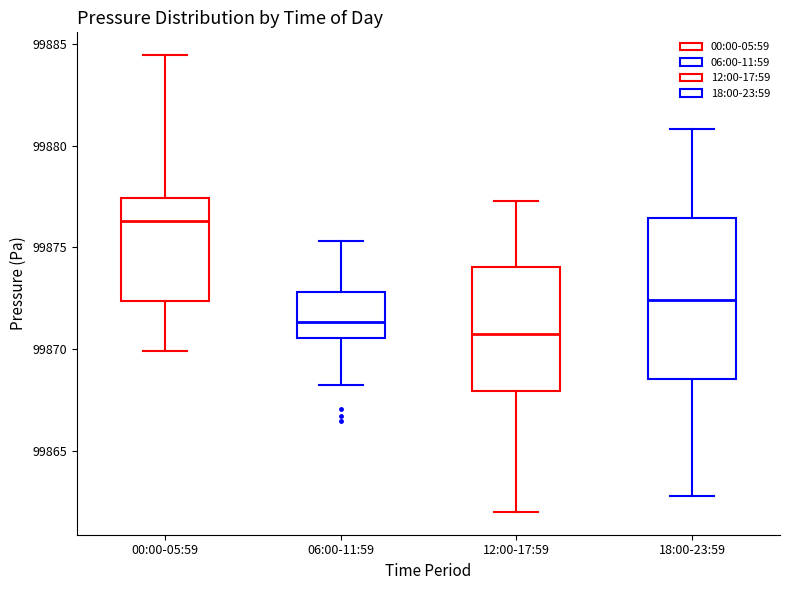

Which box is the tallest, from its lower edge to its upper edge?

18:00-23:59